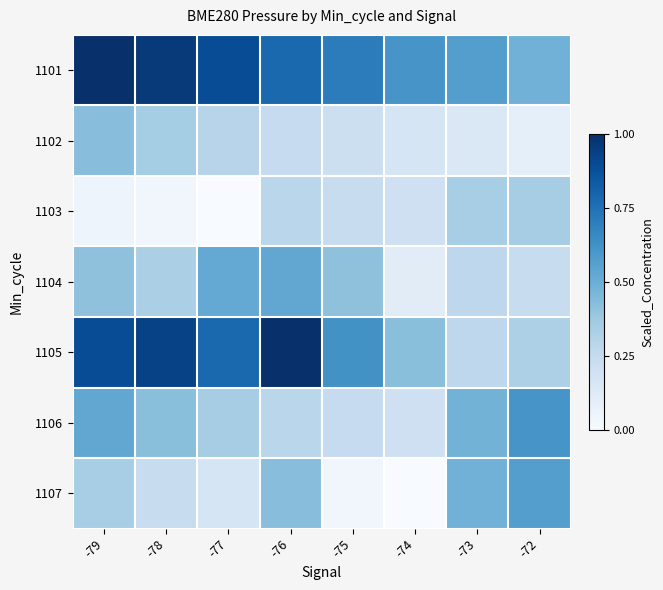

At -74, list the series in order from largest to smallest.

1101, 1105, 1103, 1106, 1102, 1104, 1107